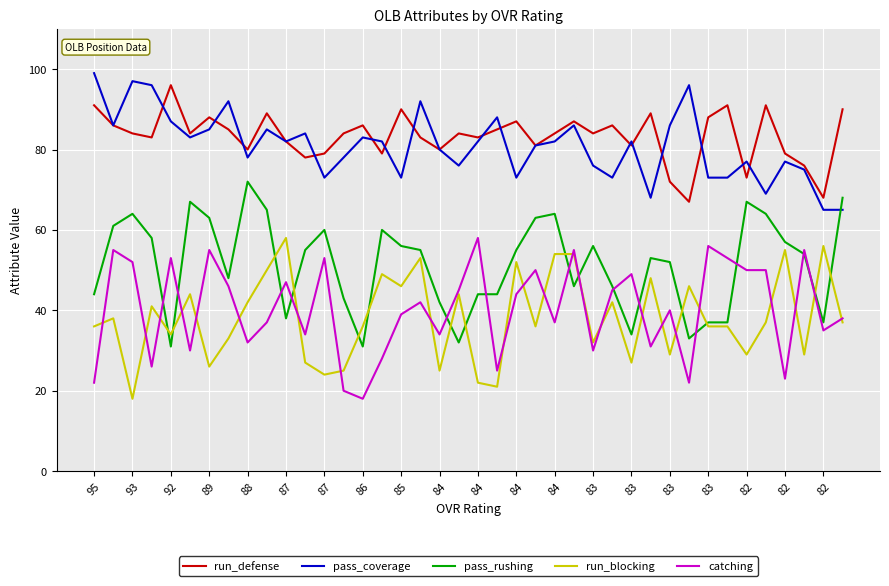

What is the maximum value shown in the chart?

99